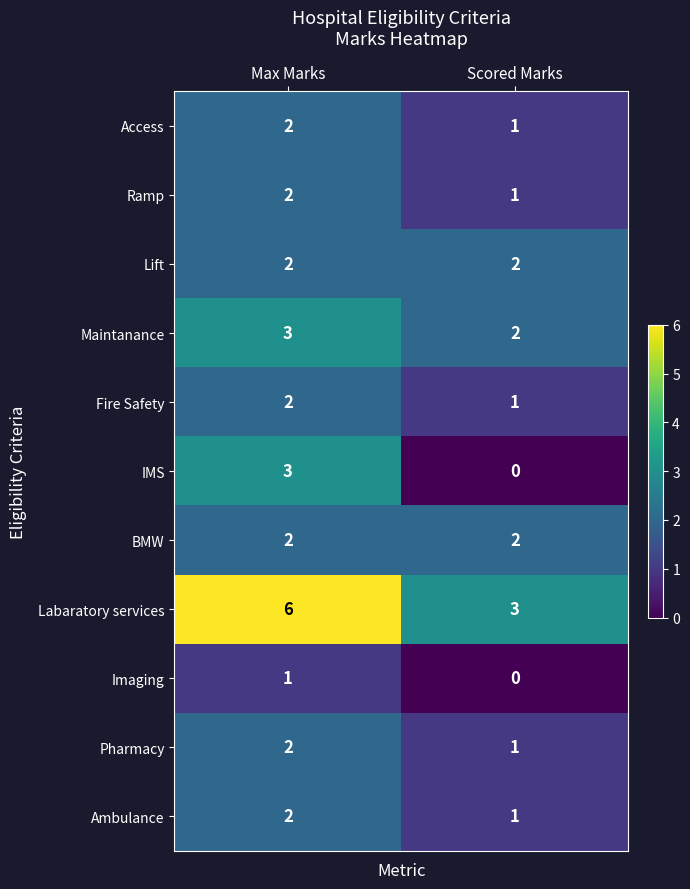

What is the total value across all series at Scored Marks?

14